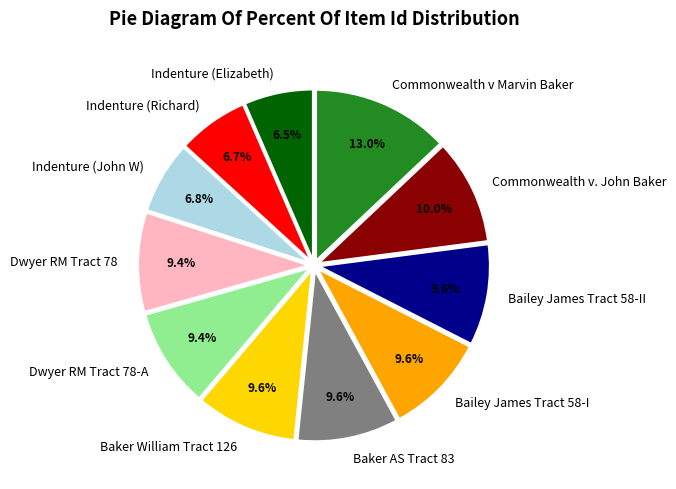

To the nearest percent, what is the difference between the Commonwealth v Marvin Baker and Indenture (Richard) slice percentages?

6%